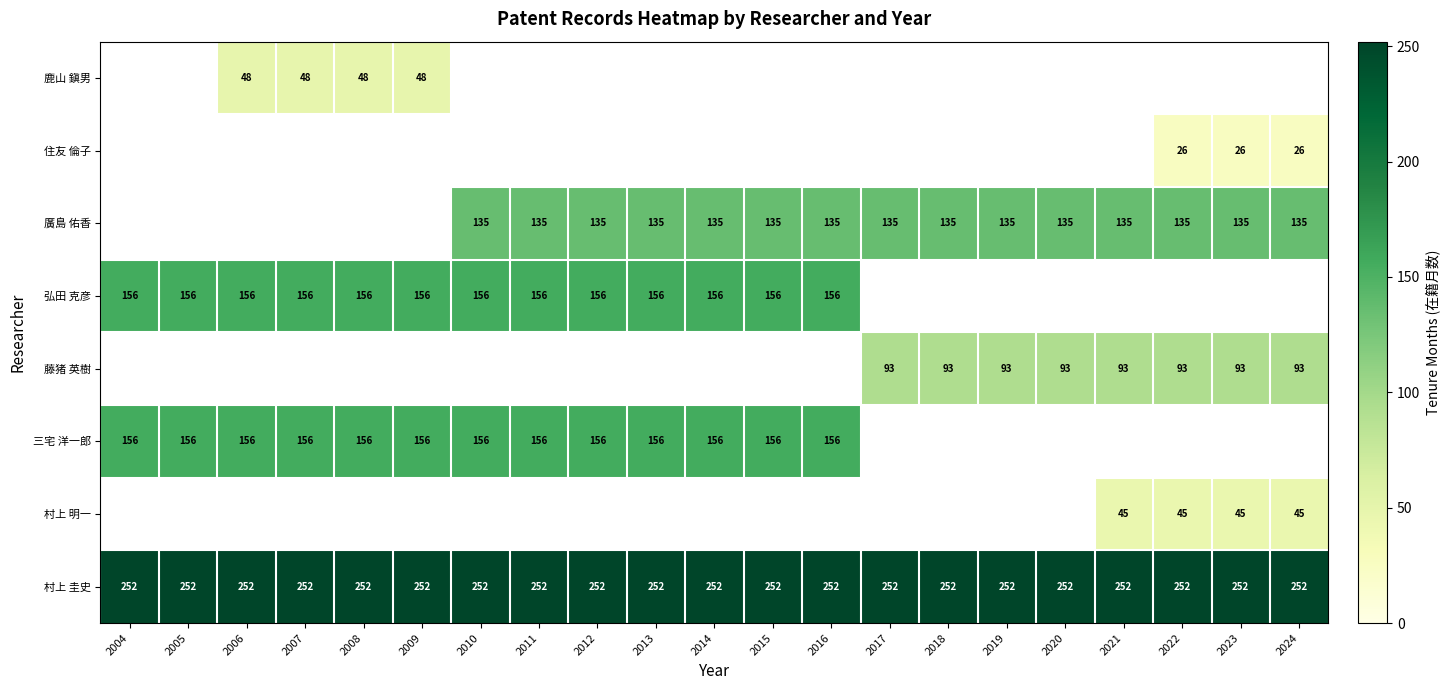

The 村上 圭史 series shows 252 at 2019. True or false?

True